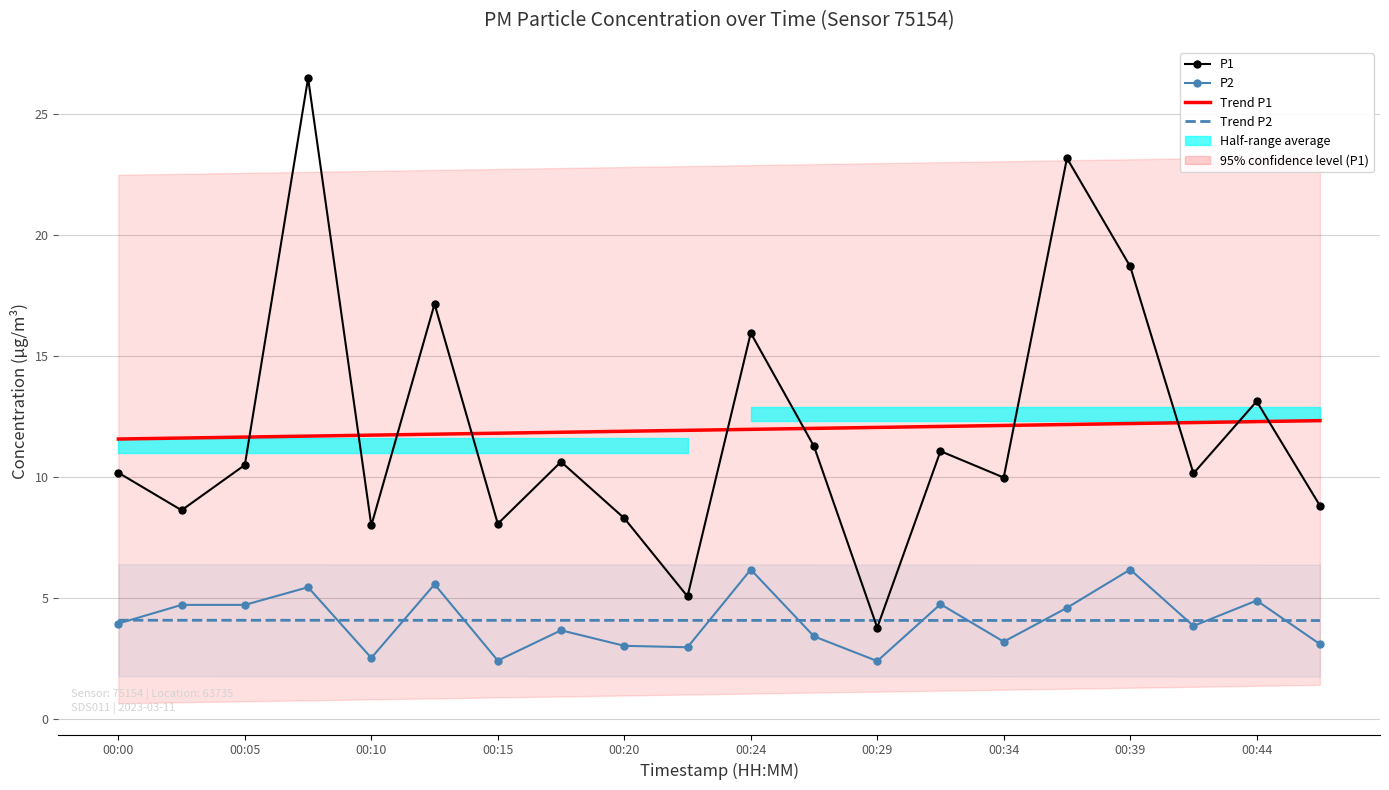

What value does the P2 series have at 00:39?

6.2